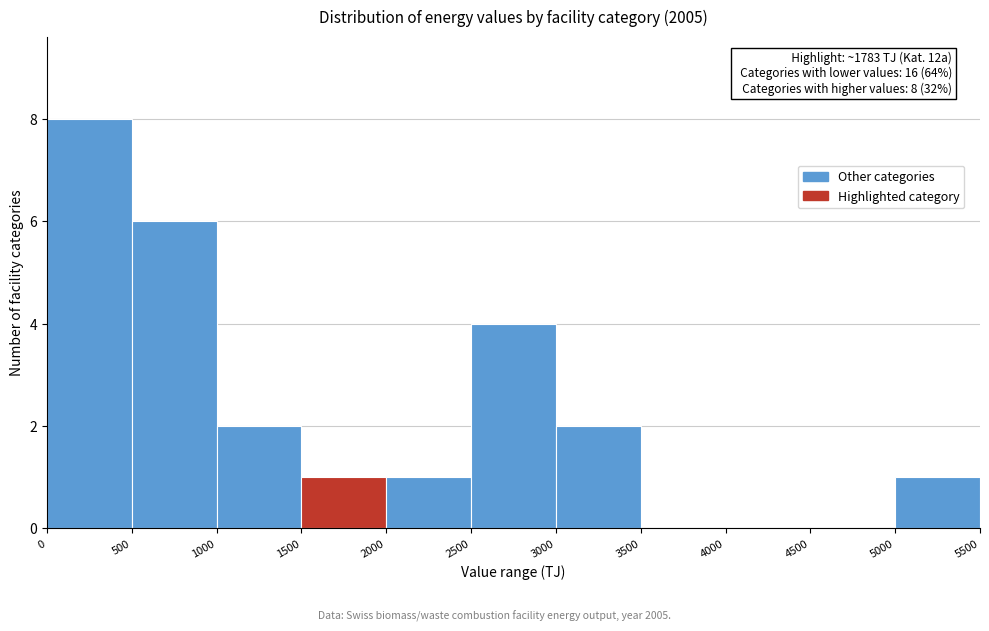

Which range on the x-axis has the tallest bar?

0 to 500